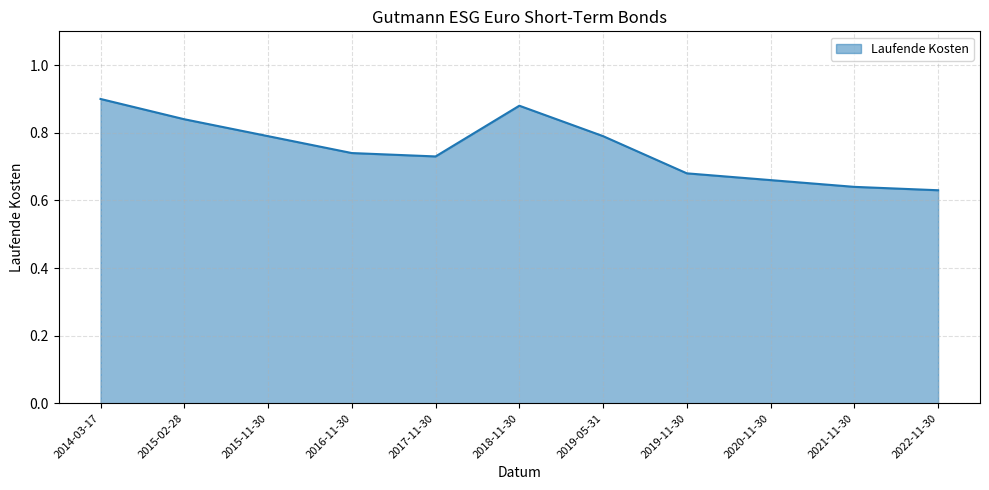

Which category has the lowest value across all series?

2022-11-30